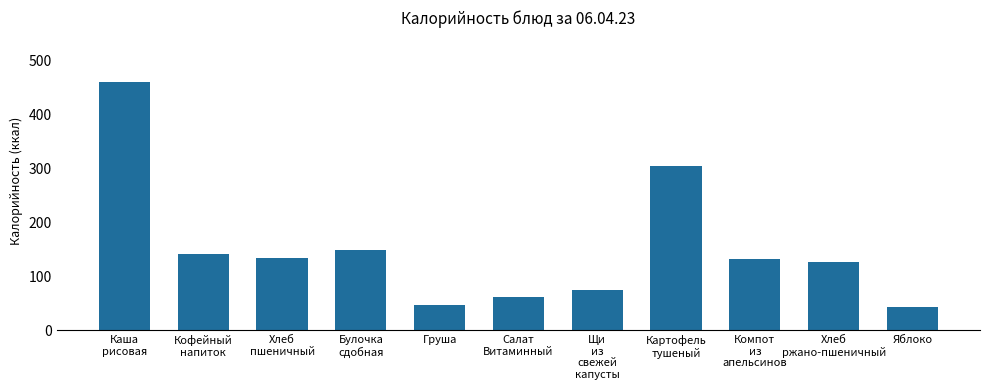

What is the approximate value at Хлеб
ржано-пшеничный?

126.7